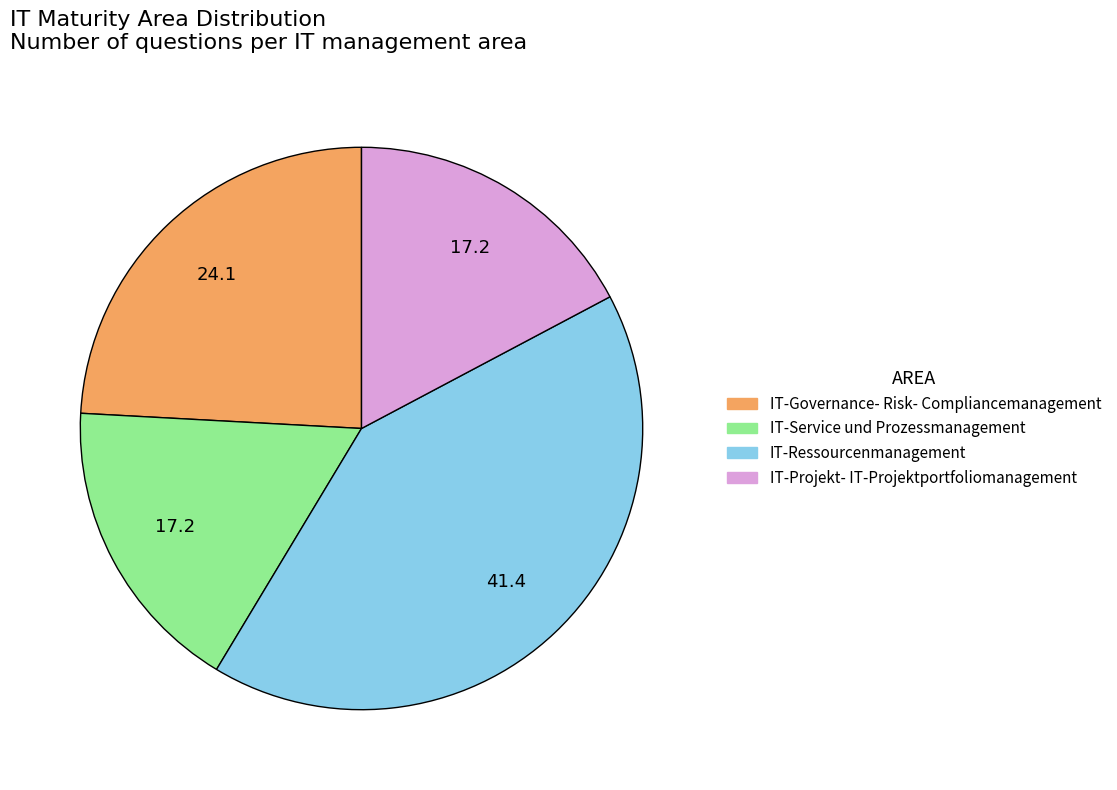

Count the number of slices in the pie.

4